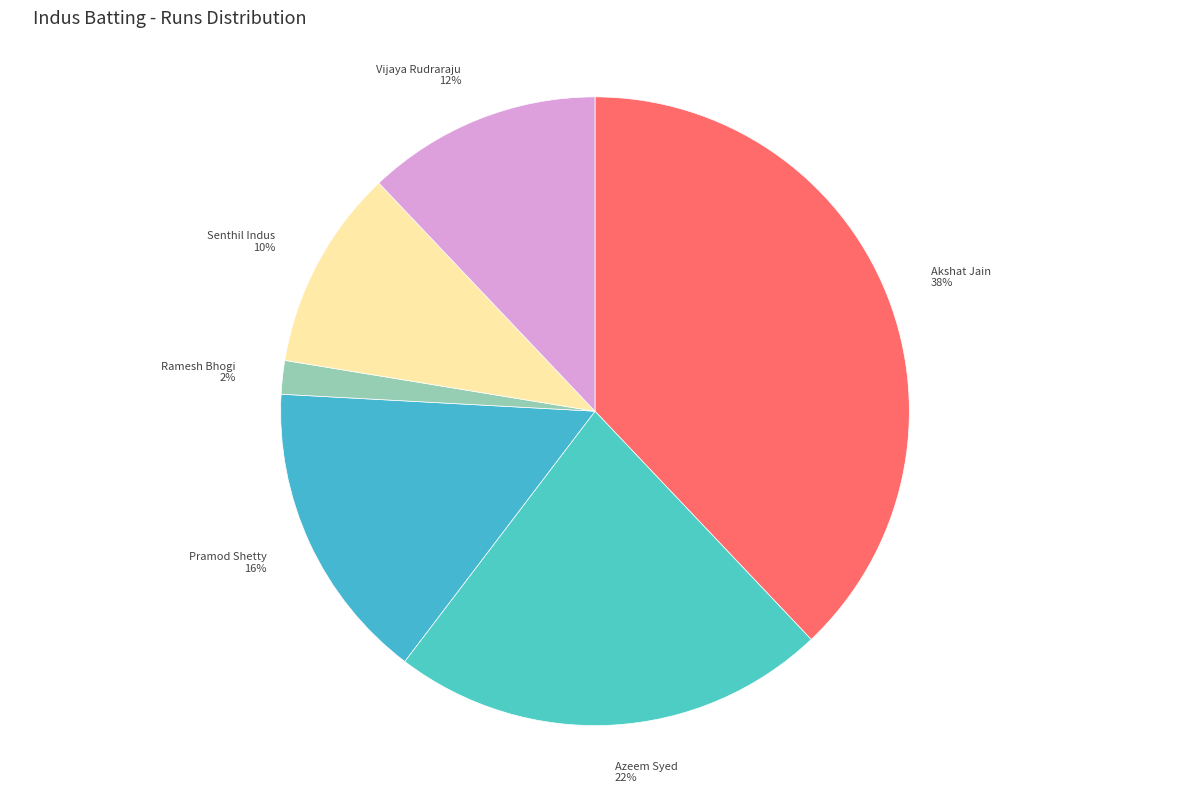

Is there any slice that represents more than half of the pie?

No